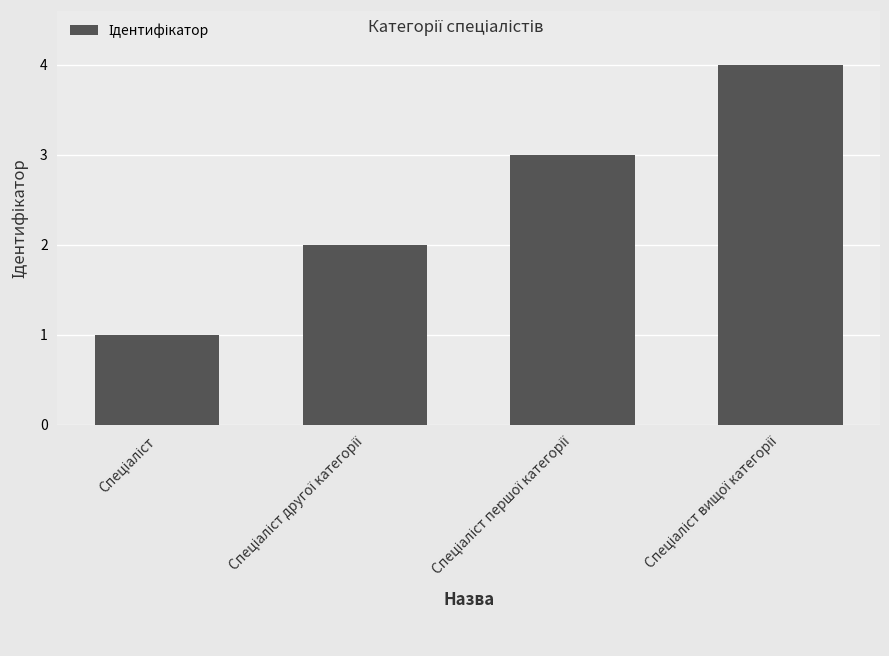

What is the greatest value displayed?

4